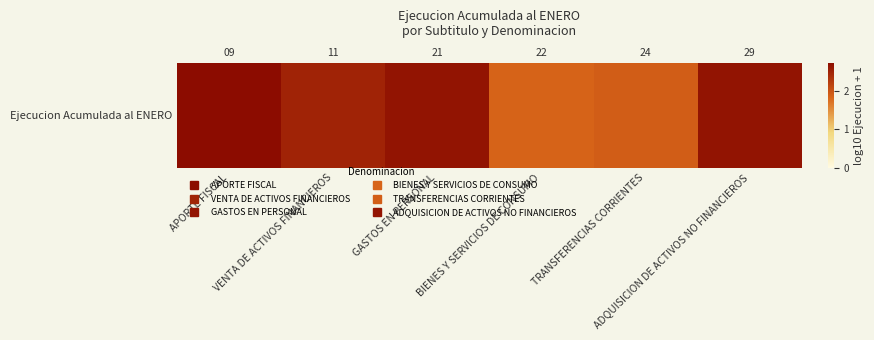

Approximately how many times larger is the value at APORTE FISCAL compared to ADQUISICION DE ACTIVOS NO FINANCIEROS?

1.0